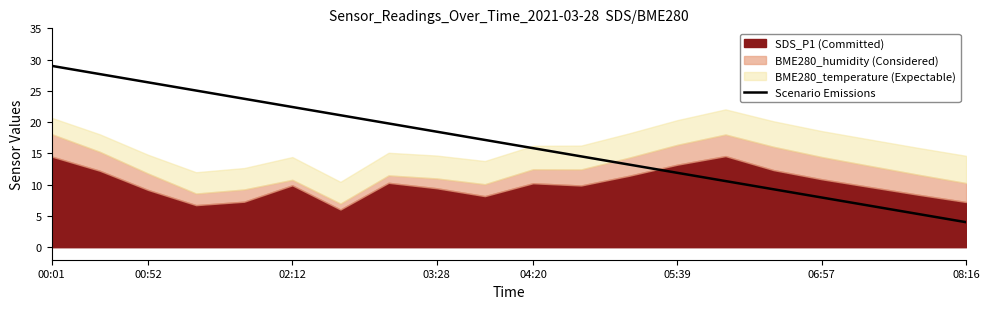

At which label does Scenario Emissions reach its peak?

00:01